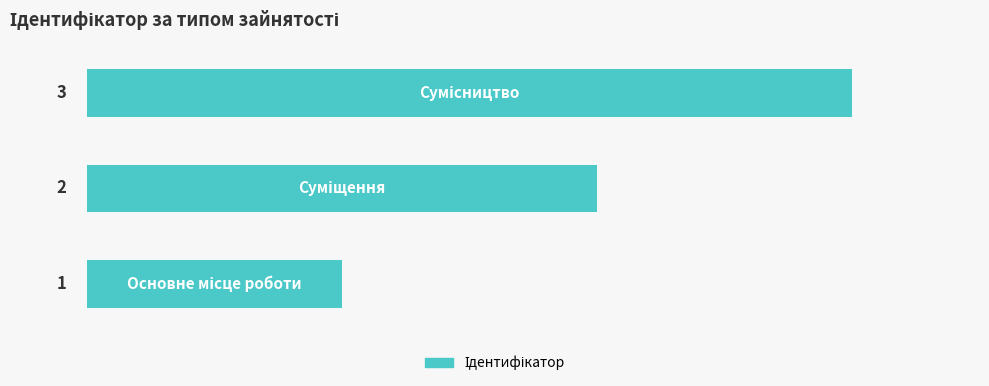

What is the sum of all values?

6